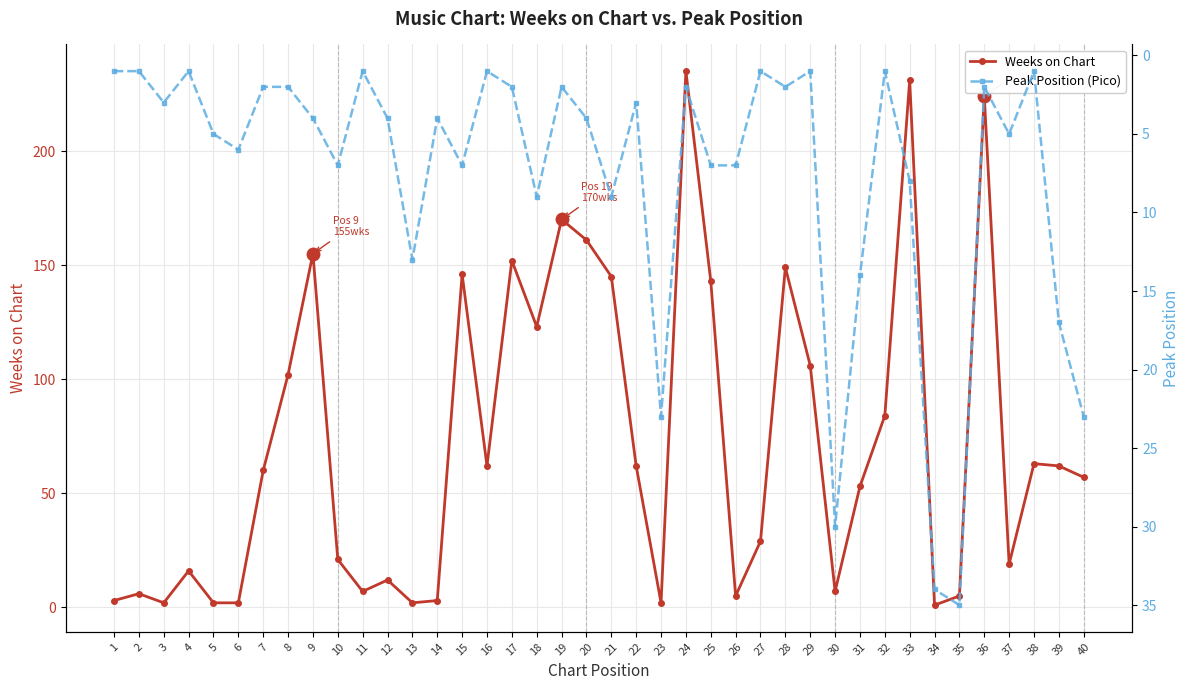

List the series in order of their peak value, lowest first.

Peak Position (Pico), Weeks on Chart